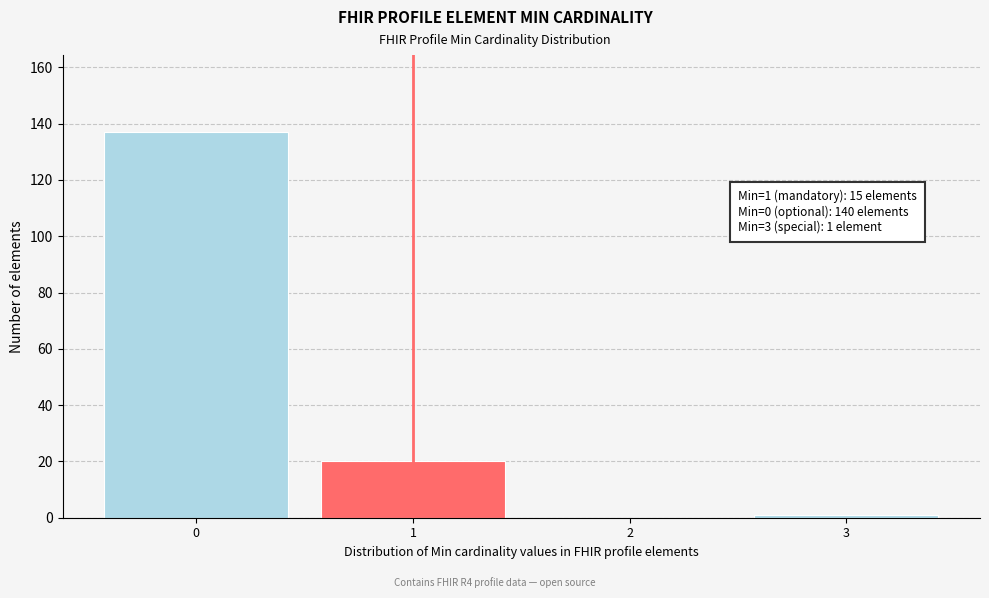

Reading left to right, what are all the values shown in this chart?

0=137	1=20	2=0	3=1